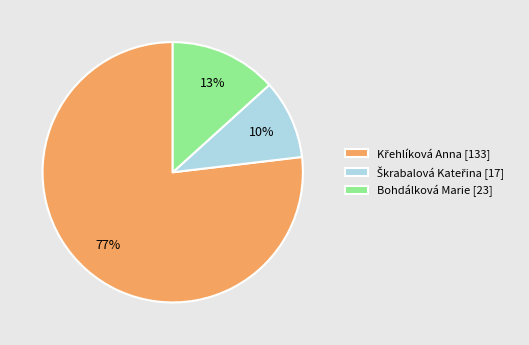

Is Bohdálková Marie the majority of the pie?

No